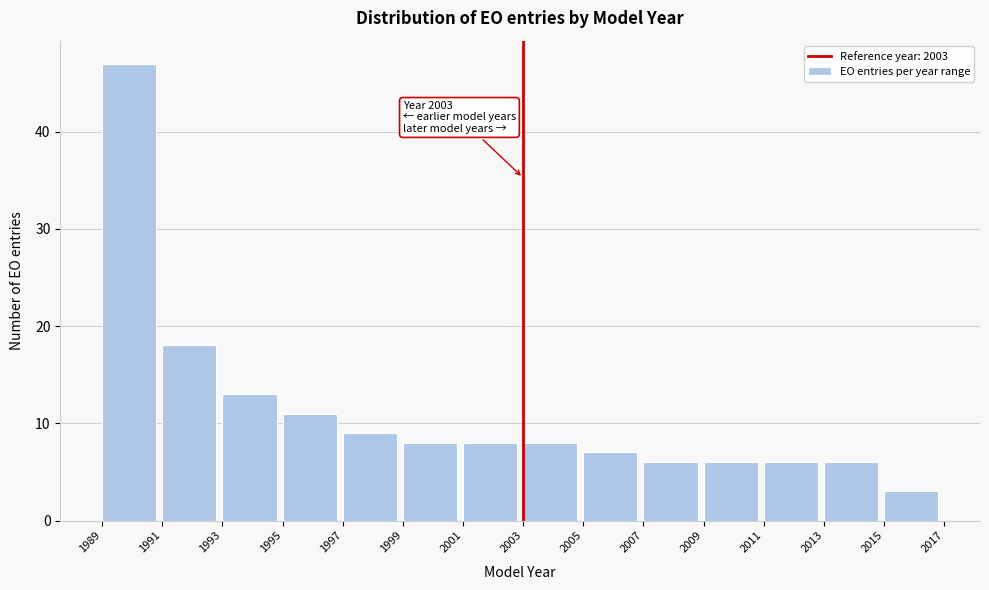

Which range on the x-axis has the tallest bar?

1989 to 1991